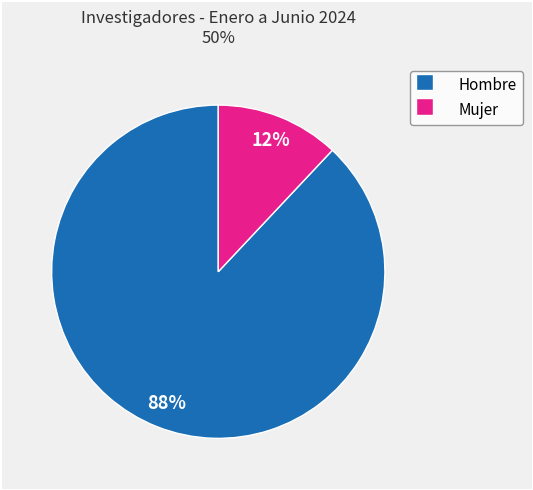

Combined, do Hombre and Mujer account for over 50%?

Yes